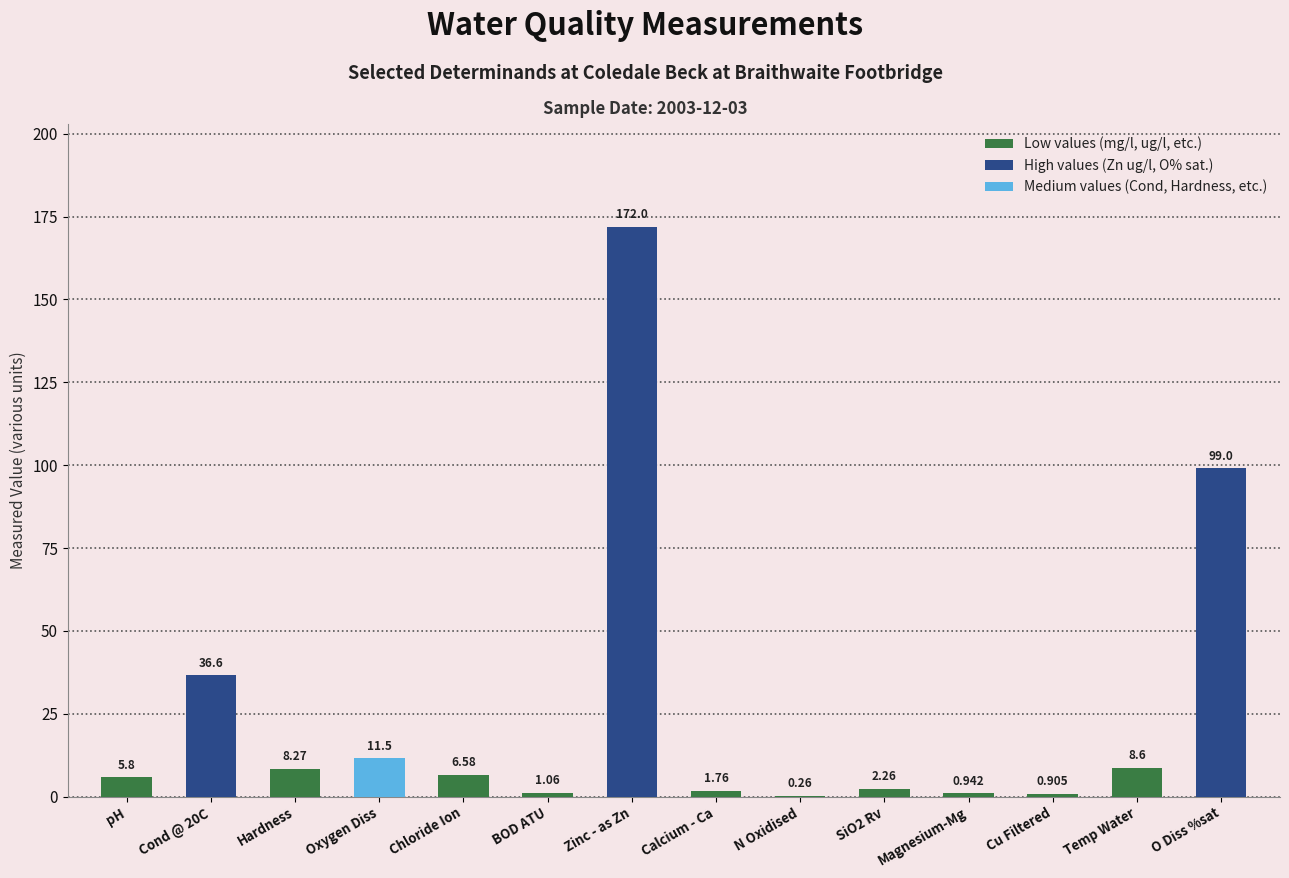

Where does the Low values (mg/l, ug/l, etc.) series first go above 2?

pH